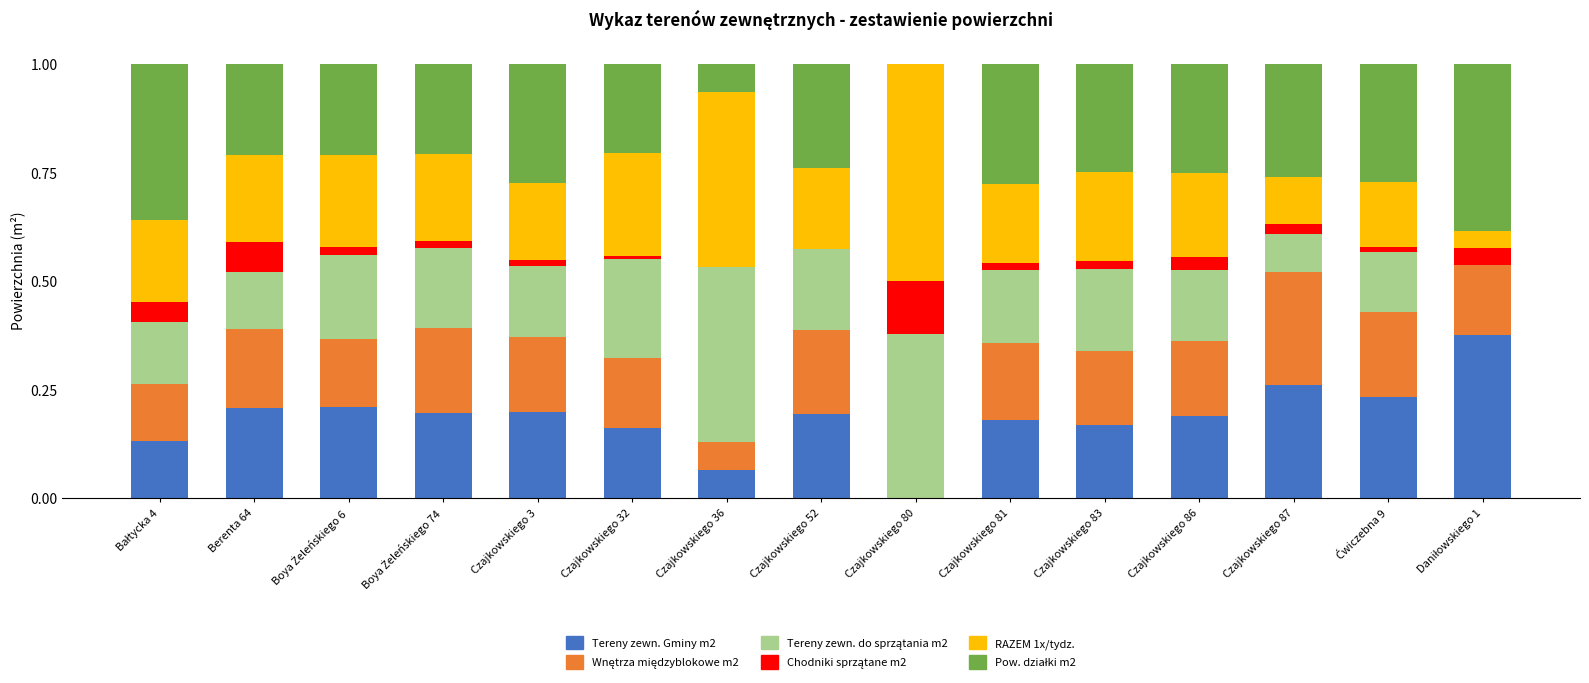

Is it true that Tereny zewn. Gminy m2 equals 0.1 at Czajkowskiego 83?

False